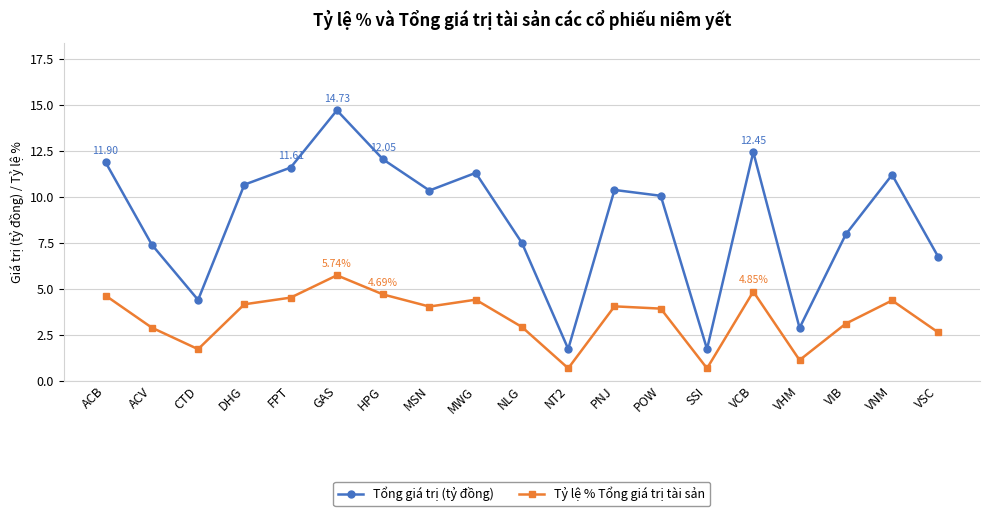

What is the sum of the Tổng giá trị (tỷ đồng) values at PNJ and VCB?

22.8